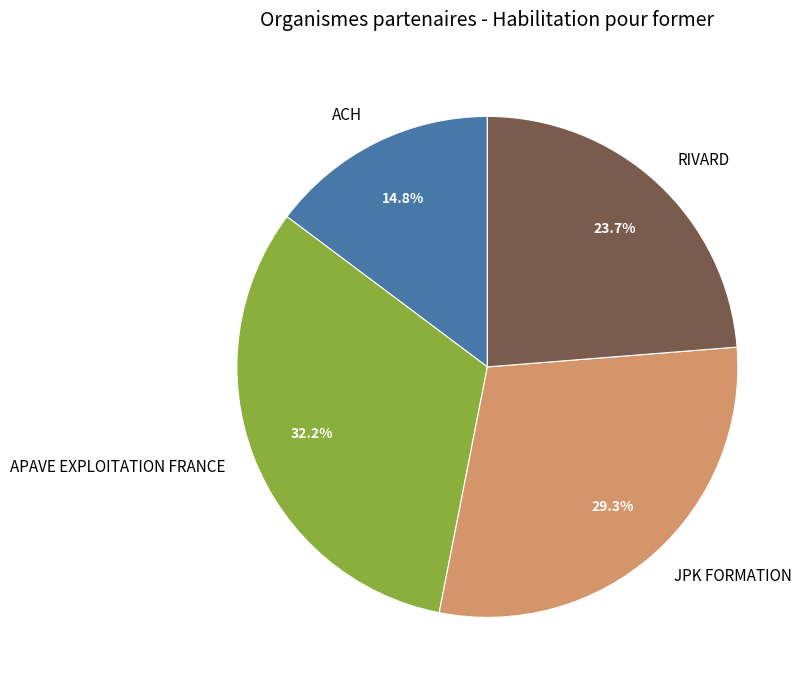

Count the number of slices in the pie.

4